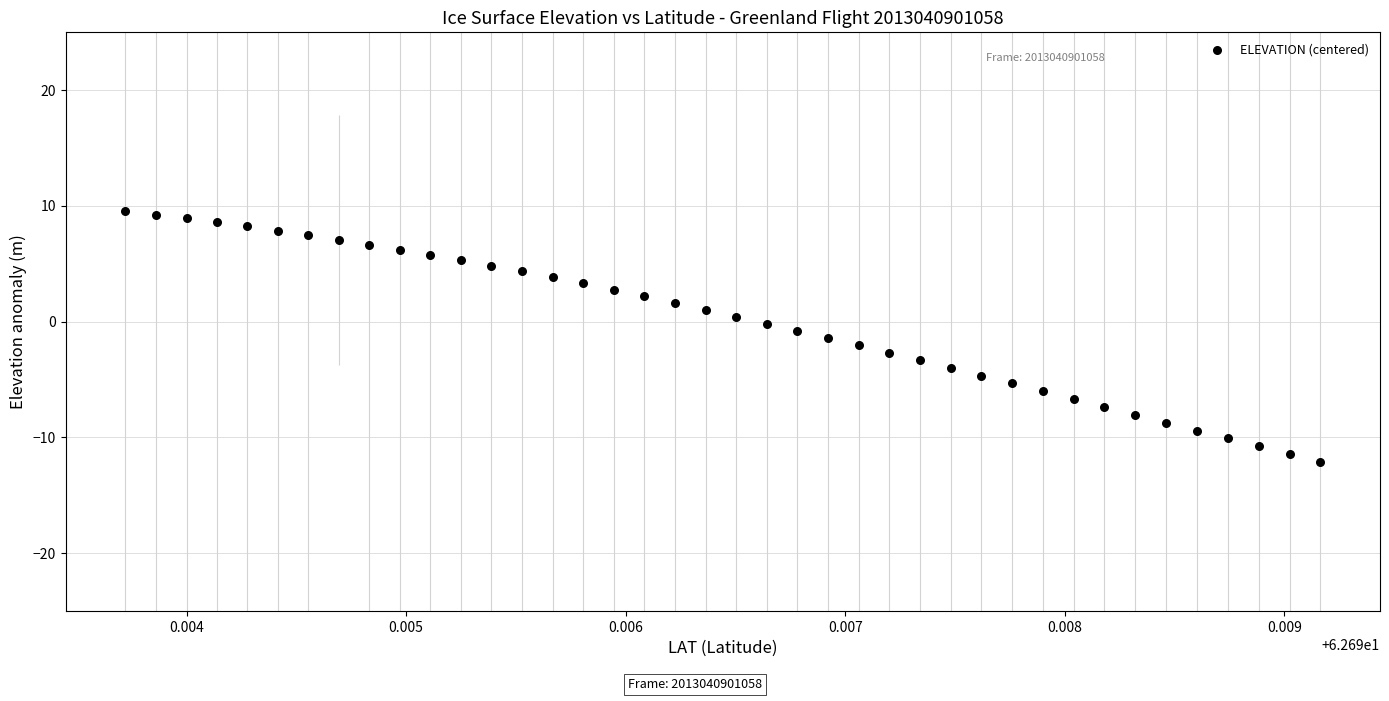

What is the range of Y values (max minus min)?

21.7